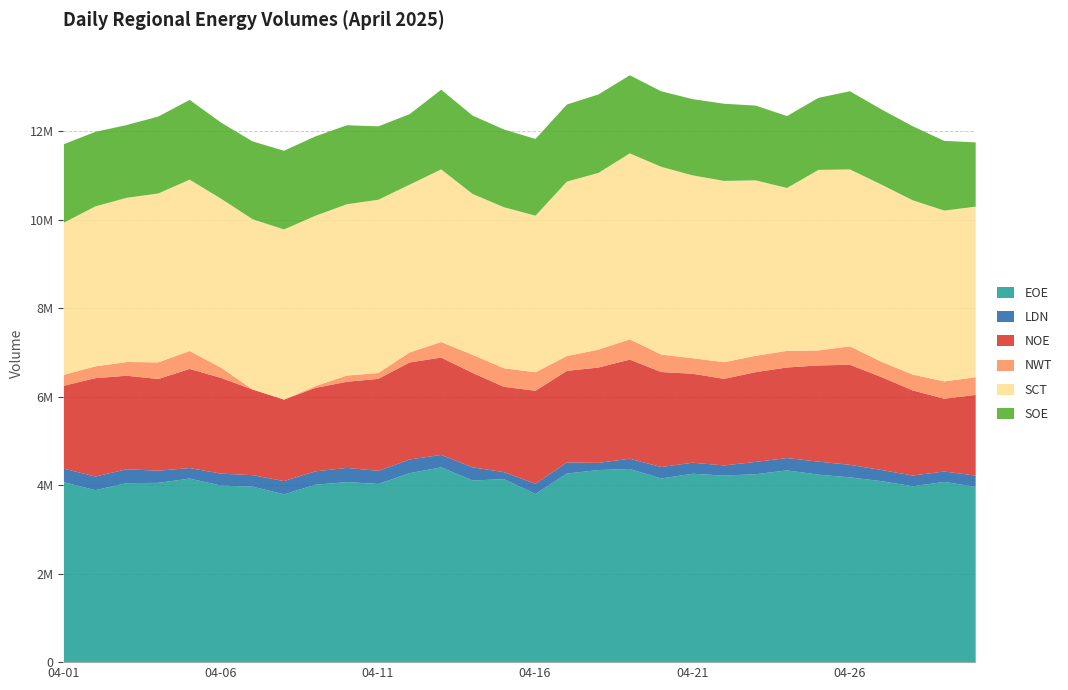

How many data points in LDN are less than 274724?

15